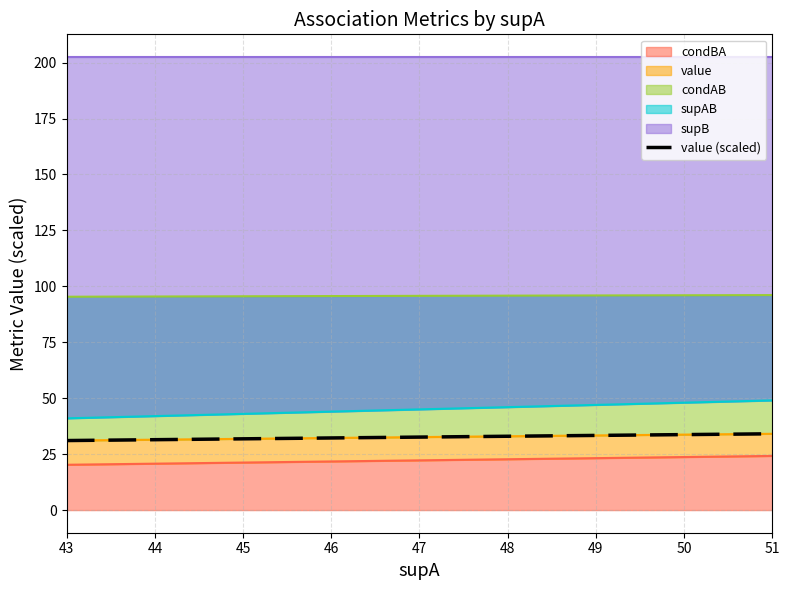

Reading left to right, what are all the values shown in this chart?

31.1	31.1	31.1	32.6	32.6	32.6	32.6	32.6	32.6	32.6	33.0	33.0	33.0	33.0	33.4	33.4	33.4	34.1